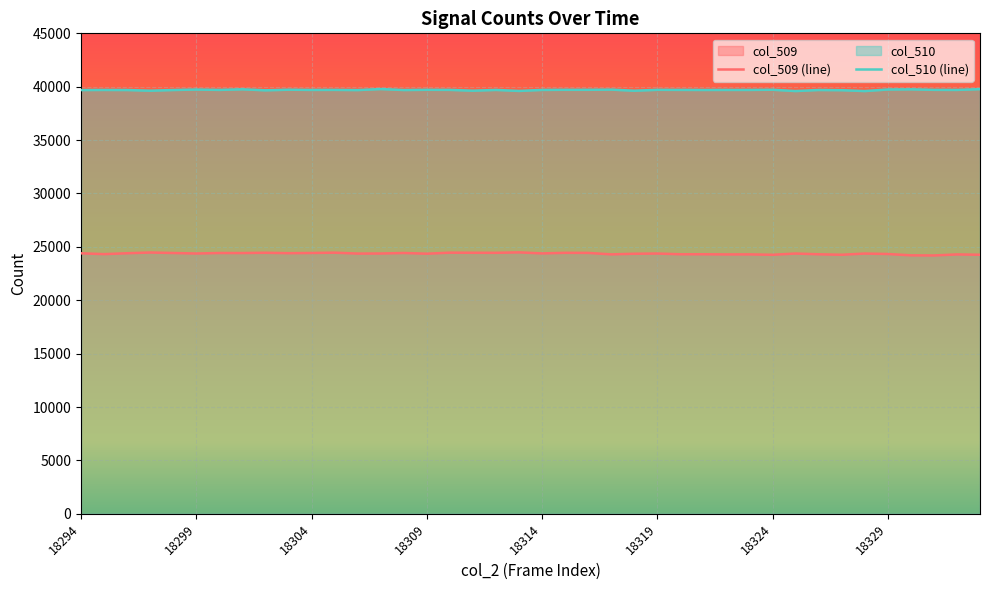

Is it true that col_509 (line) equals 43537 at 18319?

False